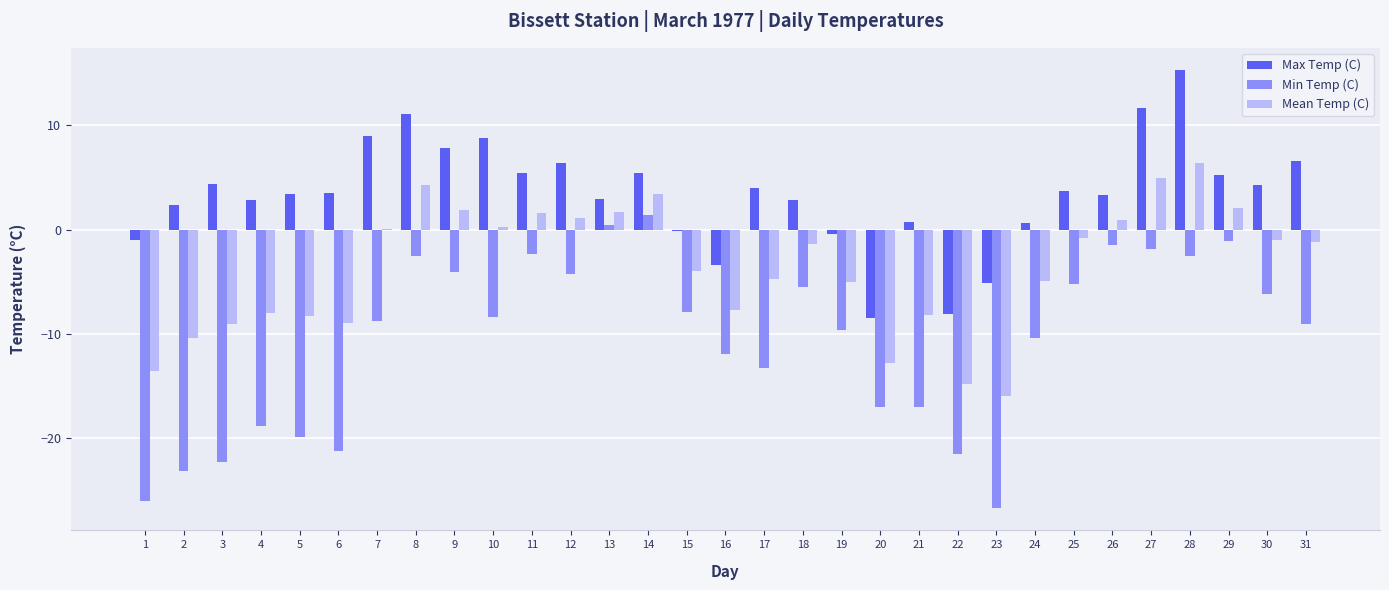

What is the maximum value shown in the chart?

15.3